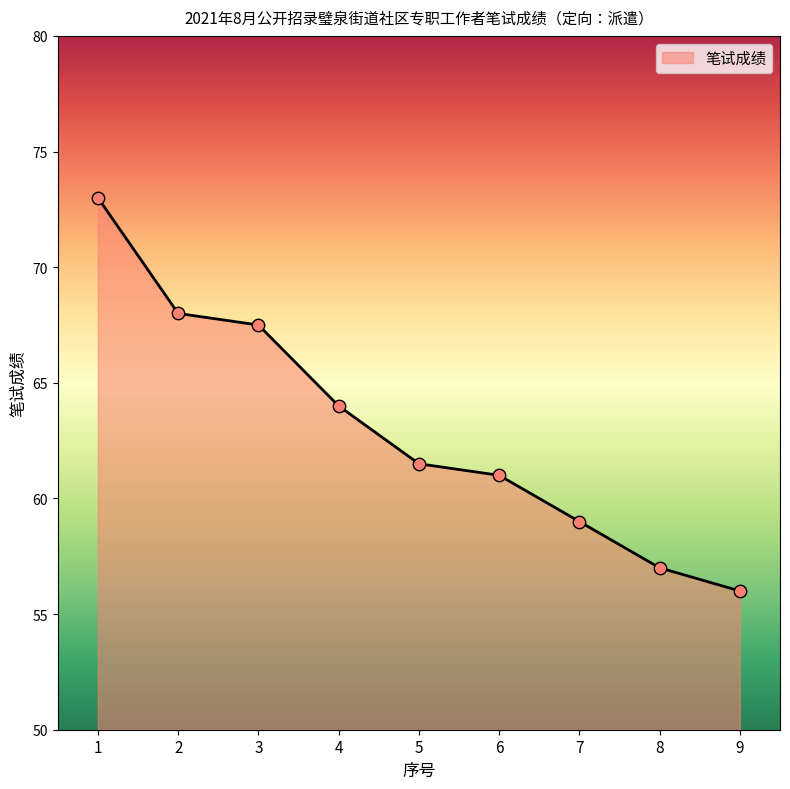

What is the ratio of the value at 8 to the value at 9?

1.0